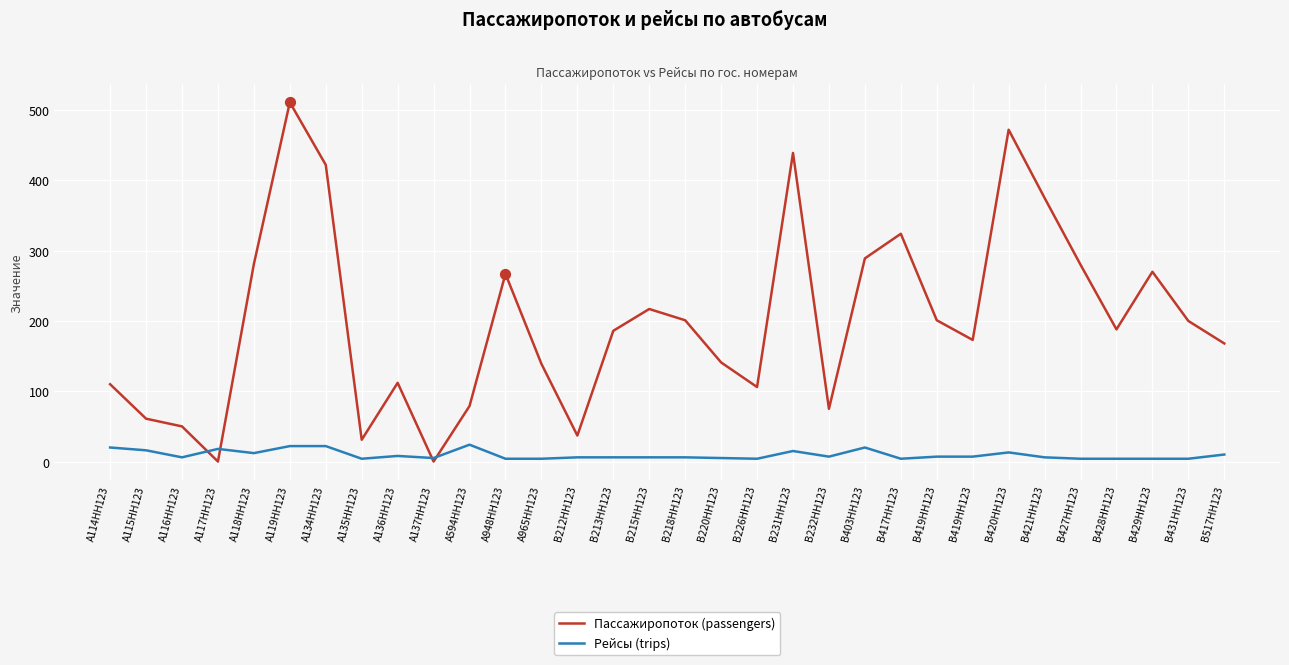

At how many categories does at least one series exceed 261?

11